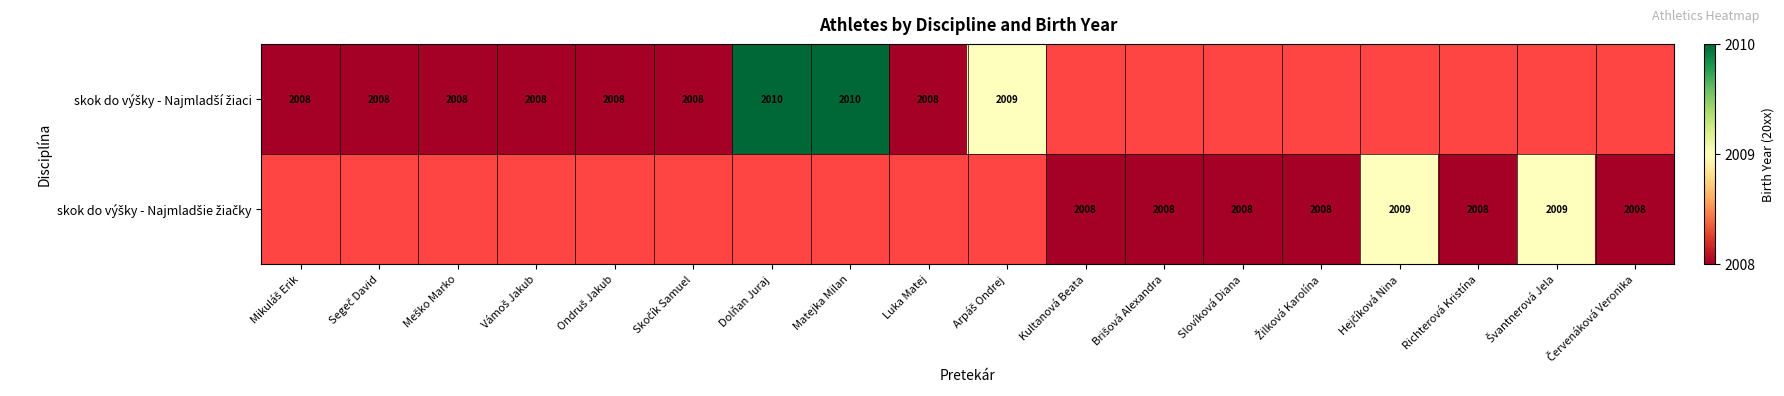

What value does the skok do výšky - Najmladší žiaci series have at Ondruš Jakub?

8.0